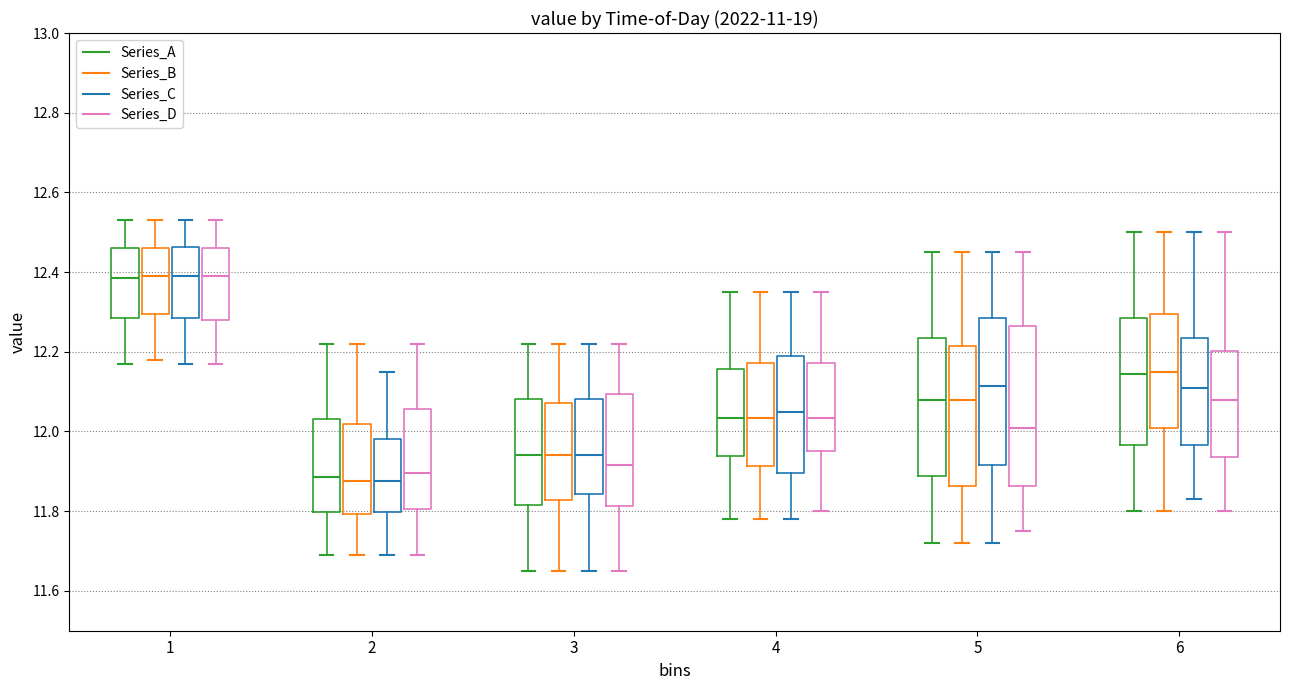

Reading left to right, transcribe this box plot: for each box, give where its median line is, the range the box spans, and where its two whiskers end, as read against the y-axis. The values are not printed on the chart, so give them approximately, as read against the axis.

1 (Series_A): median 12.38, box 12.28 to 12.46, whiskers 12.18 to 12.54
1 (Series_B): median 12.40, box 12.30 to 12.46, whiskers 12.18 to 12.54
1 (Series_C): median 12.40, box 12.28 to 12.46, whiskers 12.18 to 12.54
1 (Series_D): median 12.40, box 12.28 to 12.46, whiskers 12.18 to 12.54
2 (Series_A): median 11.88, box 11.80 to 12.04, whiskers 11.70 to 12.22
2 (Series_B): median 11.88, box 11.80 to 12.02, whiskers 11.70 to 12.22
2 (Series_C): median 11.88, box 11.80 to 11.98, whiskers 11.70 to 12.16
2 (Series_D): median 11.90, box 11.80 to 12.06, whiskers 11.70 to 12.22
3 (Series_A): median 11.94, box 11.82 to 12.08, whiskers 11.66 to 12.22
3 (Series_B): median 11.94, box 11.82 to 12.08, whiskers 11.66 to 12.22
3 (Series_C): median 11.94, box 11.84 to 12.08, whiskers 11.66 to 12.22
3 (Series_D): median 11.92, box 11.82 to 12.10, whiskers 11.66 to 12.22
4 (Series_A): median 12.04, box 11.94 to 12.16, whiskers 11.78 to 12.36
4 (Series_B): median 12.04, box 11.92 to 12.18, whiskers 11.78 to 12.36
4 (Series_C): median 12.06, box 11.90 to 12.20, whiskers 11.78 to 12.36
4 (Series_D): median 12.04, box 11.96 to 12.18, whiskers 11.80 to 12.36
5 (Series_A): median 12.08, box 11.88 to 12.24, whiskers 11.72 to 12.46
5 (Series_B): median 12.08, box 11.86 to 12.22, whiskers 11.72 to 12.46
5 (Series_C): median 12.12, box 11.92 to 12.28, whiskers 11.72 to 12.46
5 (Series_D): median 12.02, box 11.86 to 12.26, whiskers 11.76 to 12.46
6 (Series_A): median 12.14, box 11.96 to 12.28, whiskers 11.80 to 12.50
6 (Series_B): median 12.16, box 12.00 to 12.30, whiskers 11.80 to 12.50
6 (Series_C): median 12.12, box 11.96 to 12.24, whiskers 11.84 to 12.50
6 (Series_D): median 12.08, box 11.94 to 12.20, whiskers 11.80 to 12.50